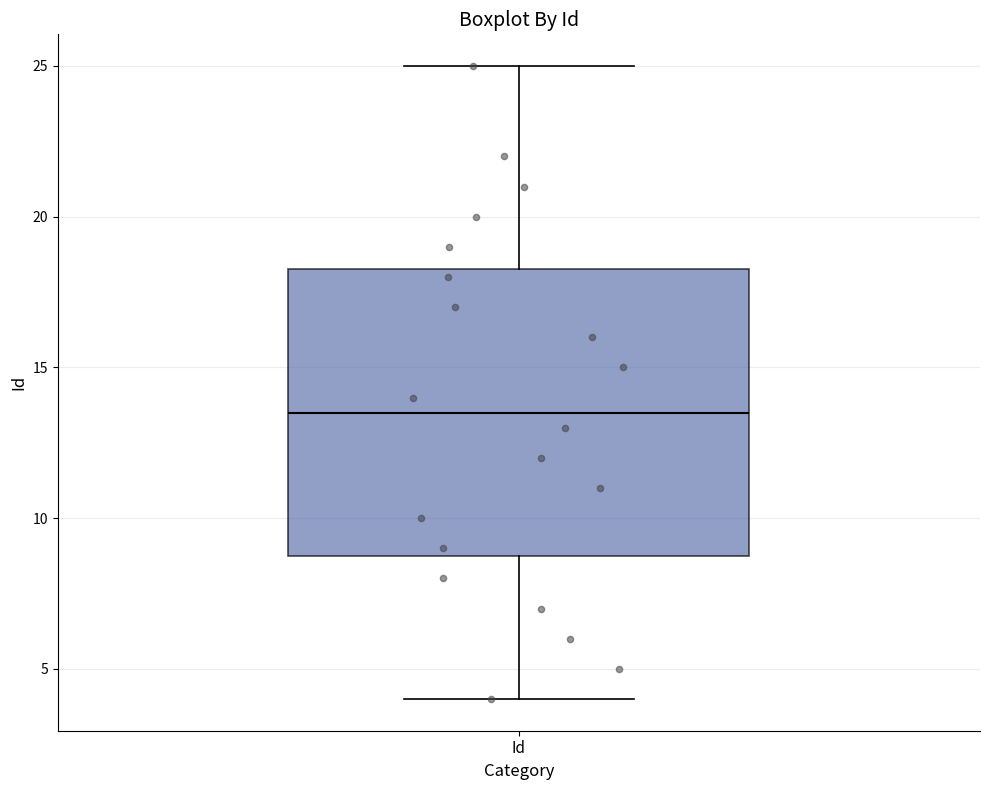

Read this box plot against the y-axis: the position of the median line, the range covered by the box, and the ends of both whiskers. The values are not printed on the chart, so give them approximately, as read against the axis.

median 13.5, box 9.0 to 18.5, whiskers 4.0 to 25.0